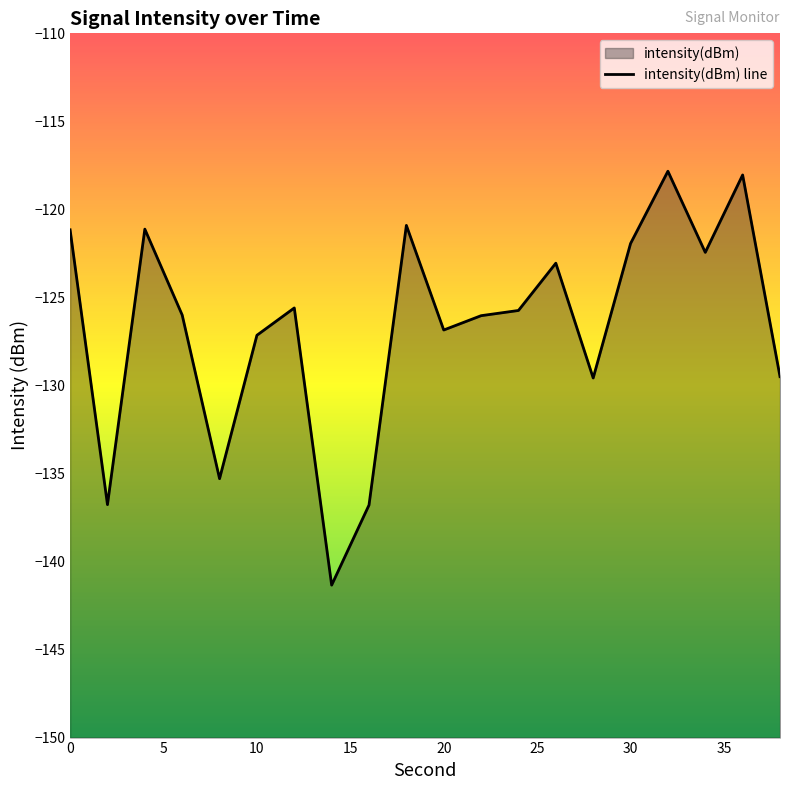

What is the change in value from 12 to 30?

+3.7